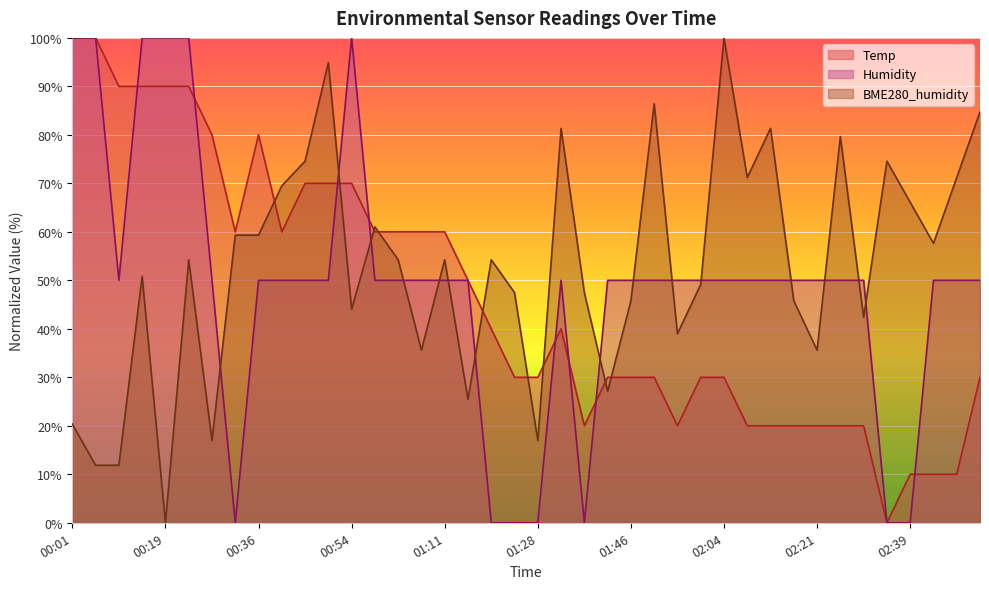

What is the sum of the BME280_humidity values at 02:12 and 00:23?

135.6